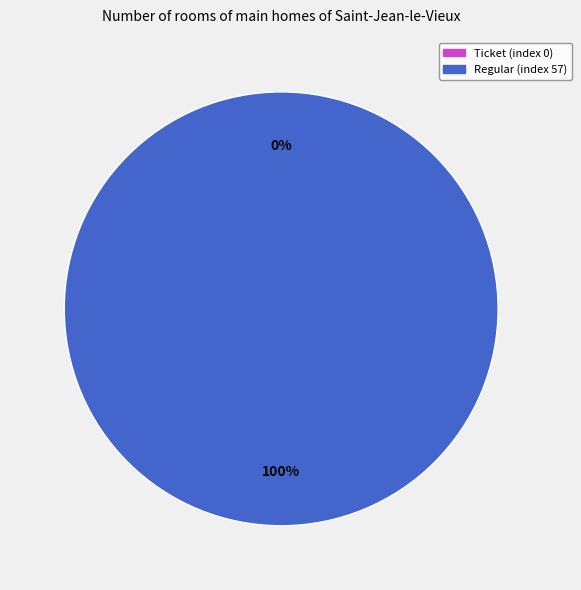

Combined, do Ticket (index 0) and Regular (index 57) account for over 50%?

Yes